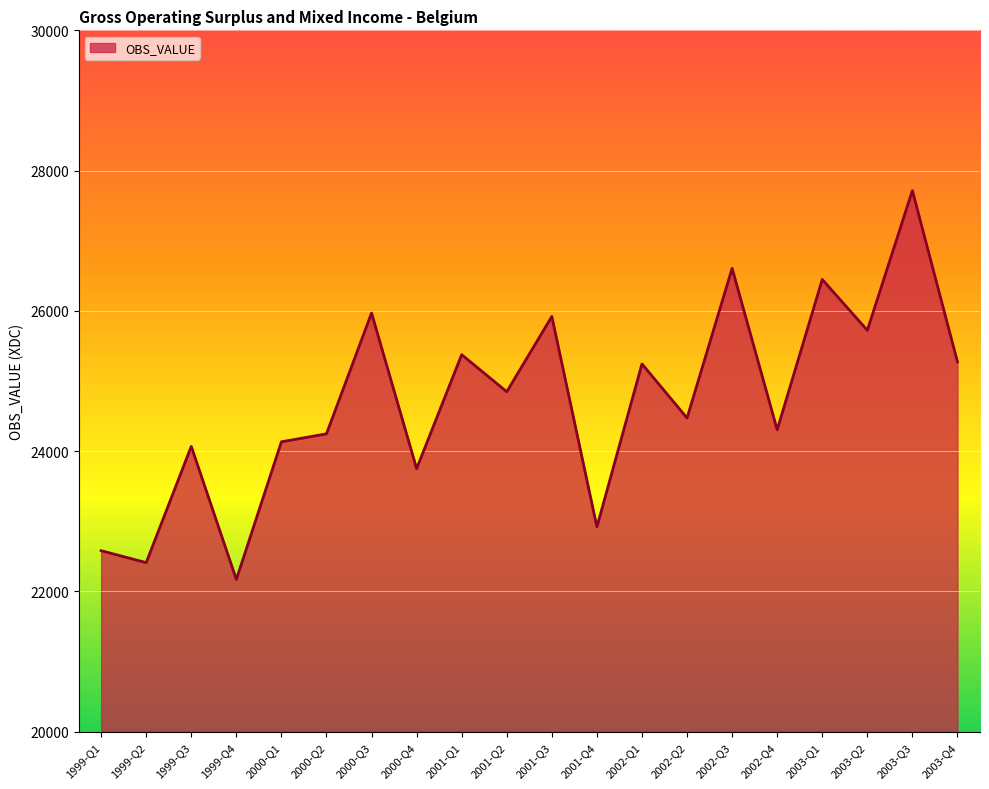

Where is the data nearest to the value 24942?

2001-Q2